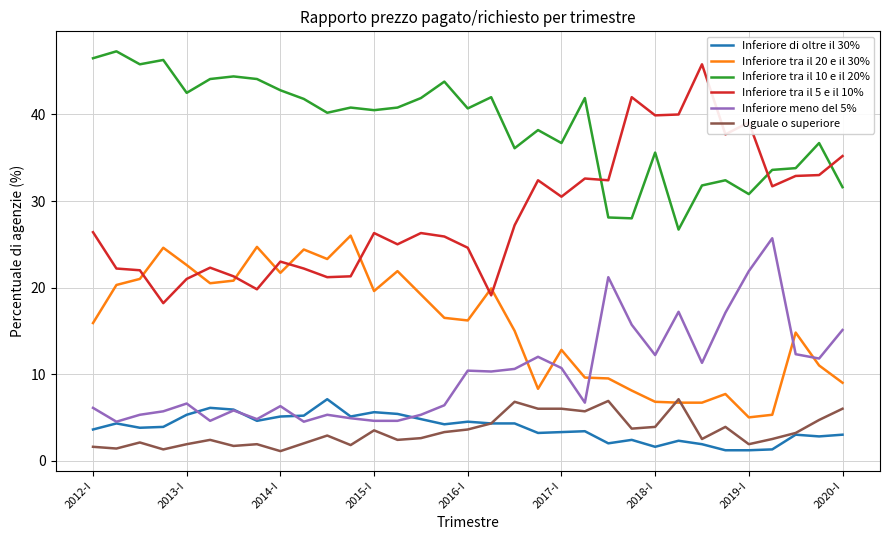

What is the smallest value displayed?

1.1